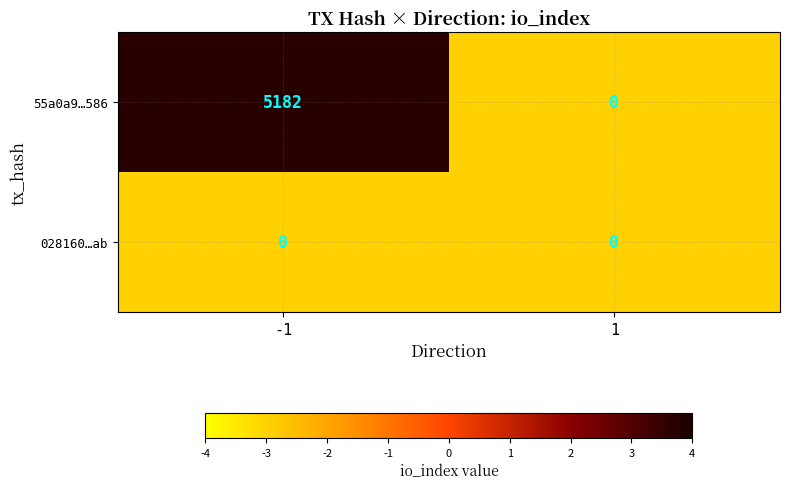

The 028160…ab series shows 0 at -1. True or false?

True